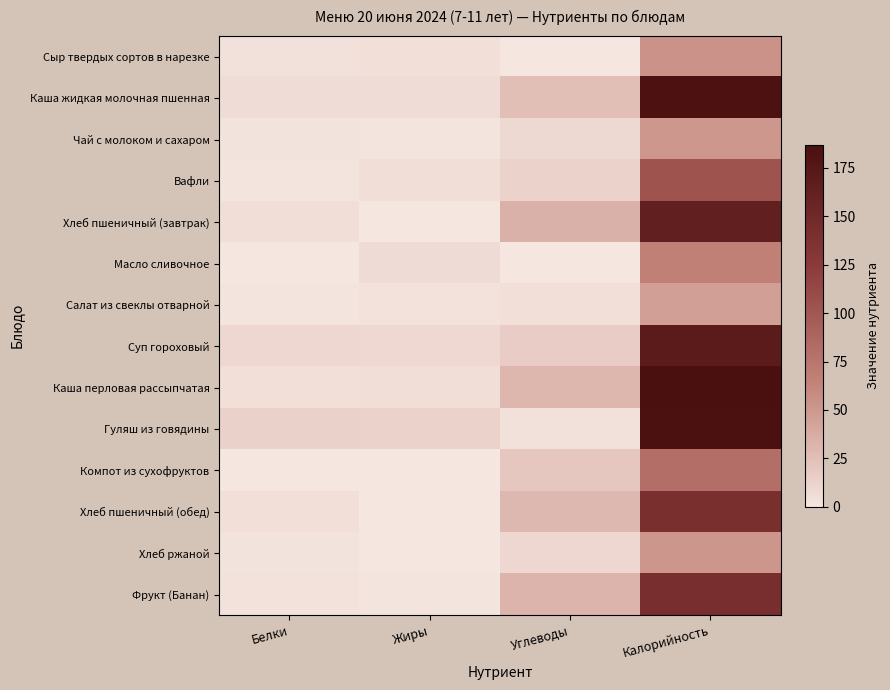

Which label corresponds to the smallest value in the chart?

Углеводы